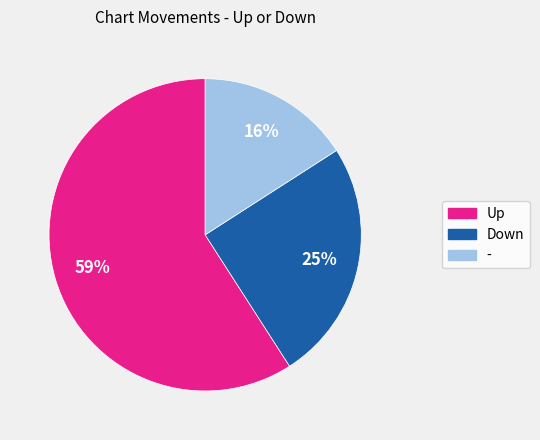

The - slice represents 16% of the pie. True or false?

True